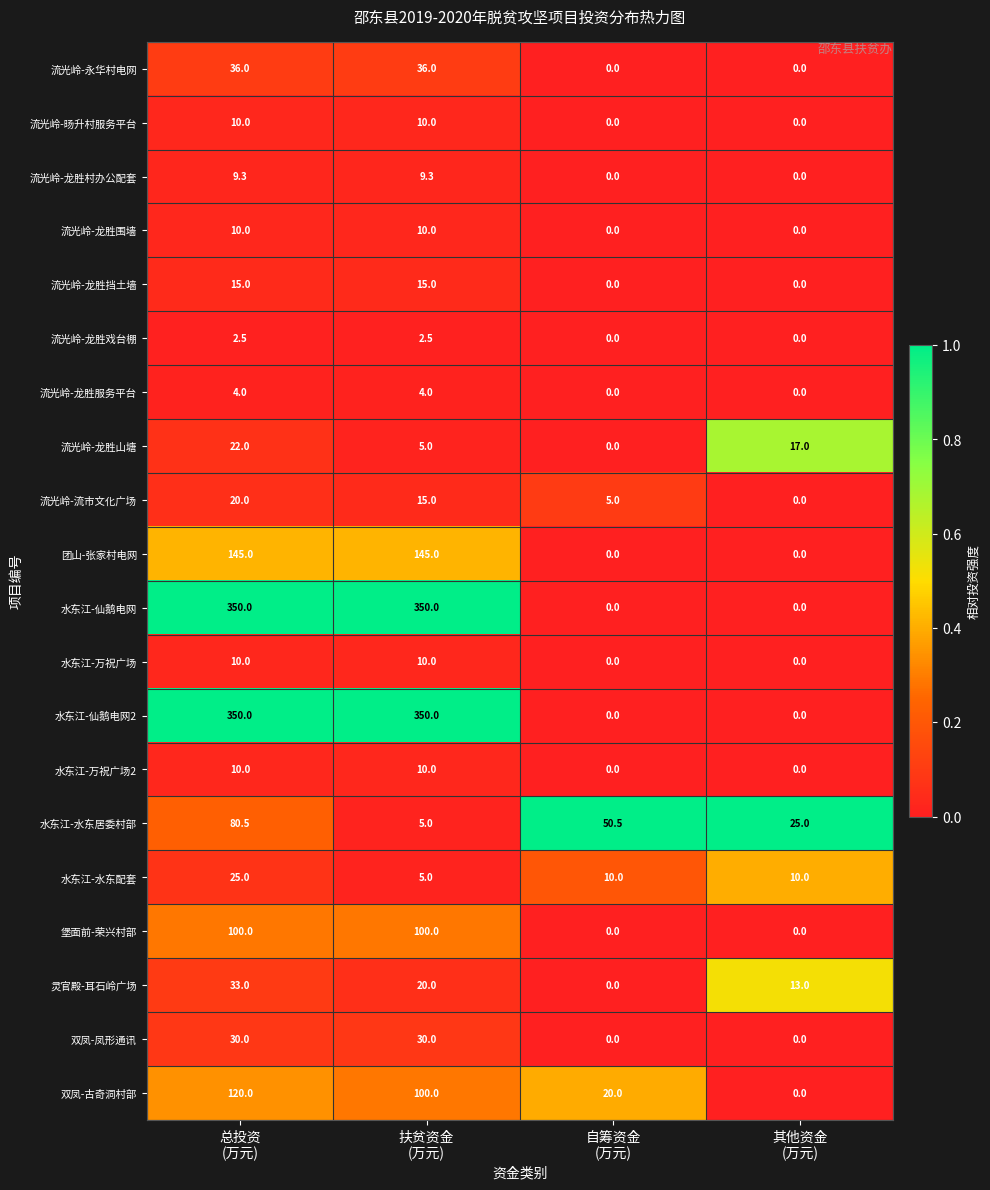

What is the difference between the maximum and second lowest values in the 堡面前-荣兴村部 series?

100.0